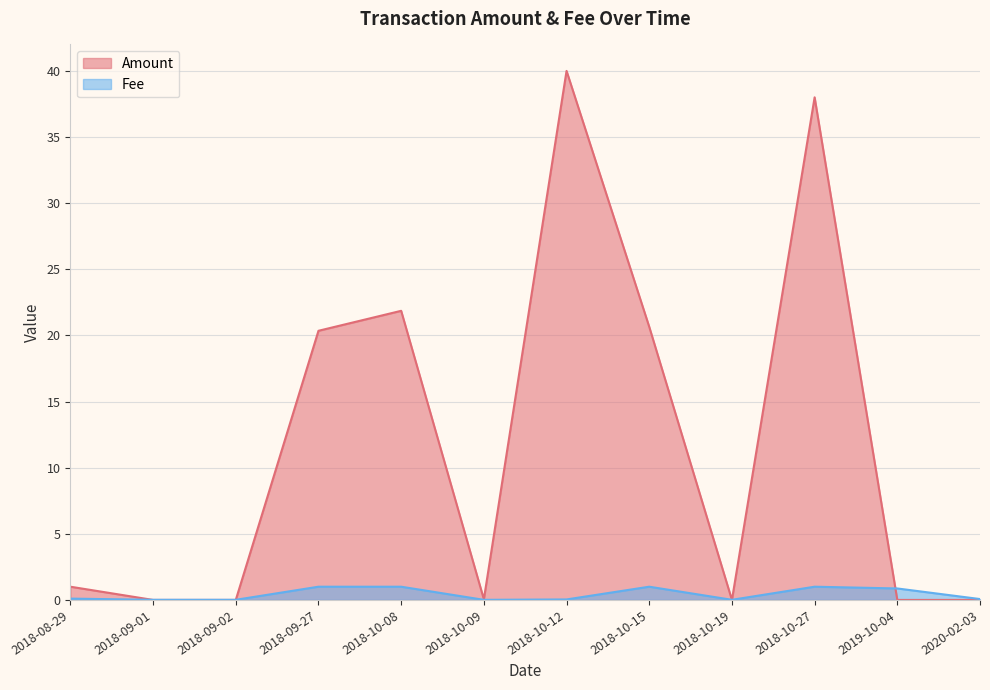

Which category has the highest value across all series?

2018-10-12